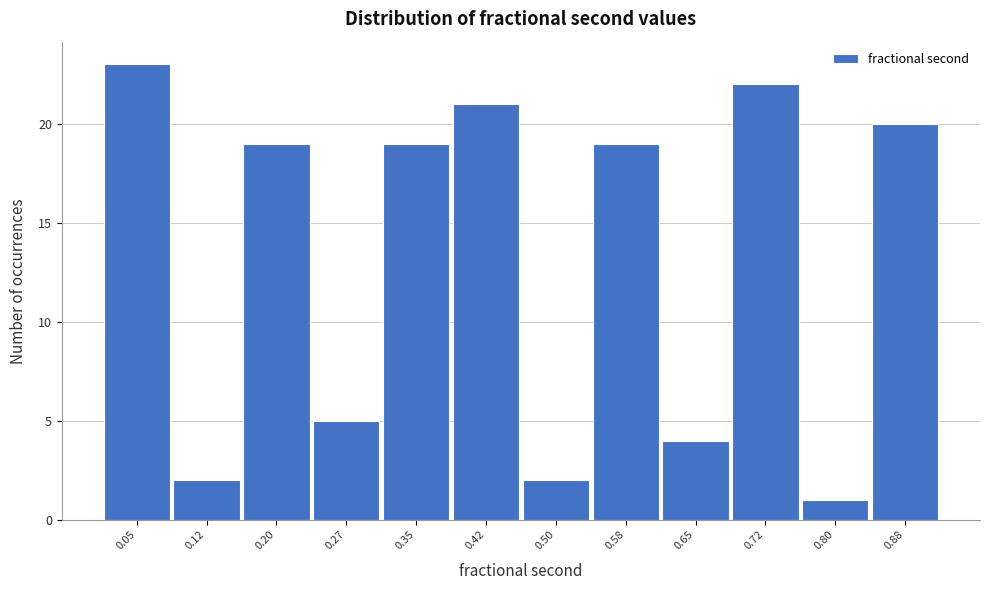

Reading left to right, list all the values displayed in this chart.

23	2	19	5	19	21	2	19	4	22	1	20